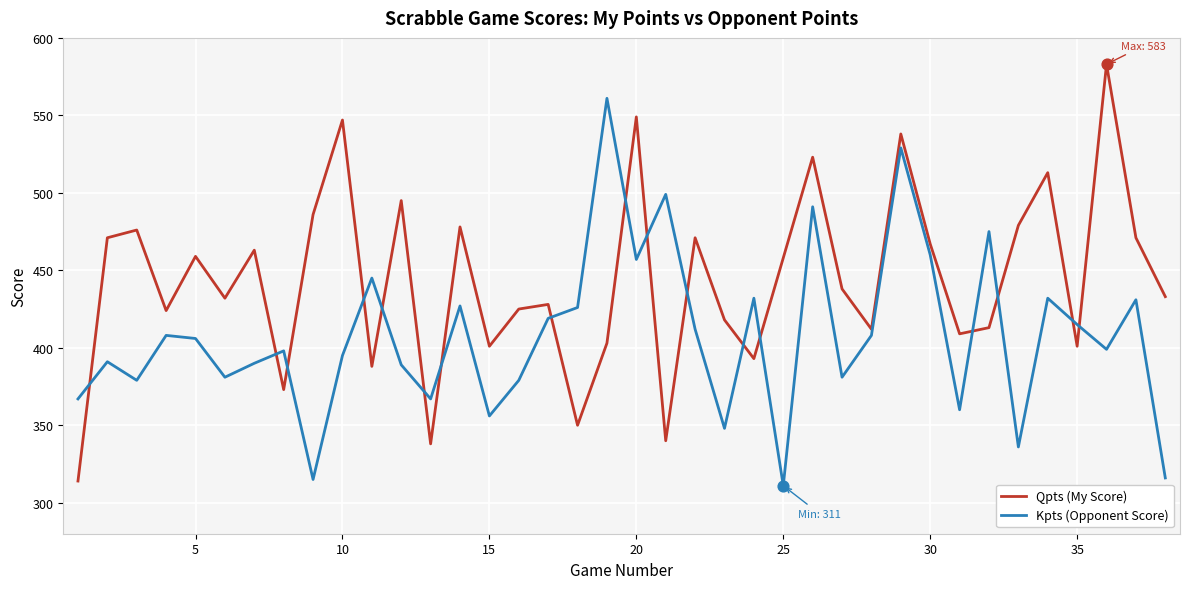

Rank the series by their average value, from lowest to highest.

Kpts (Opponent Score), Qpts (My Score)